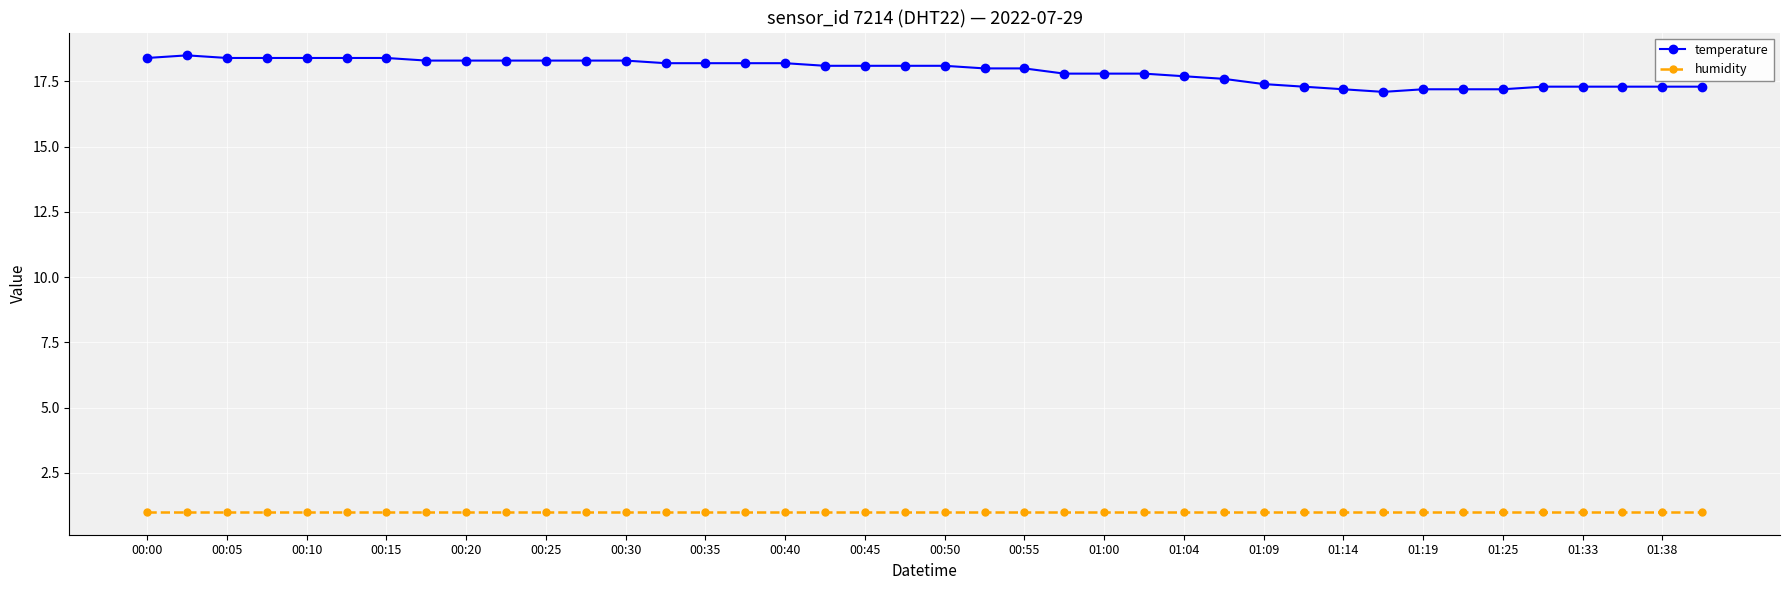

Which series has the largest total across all categories?

temperature